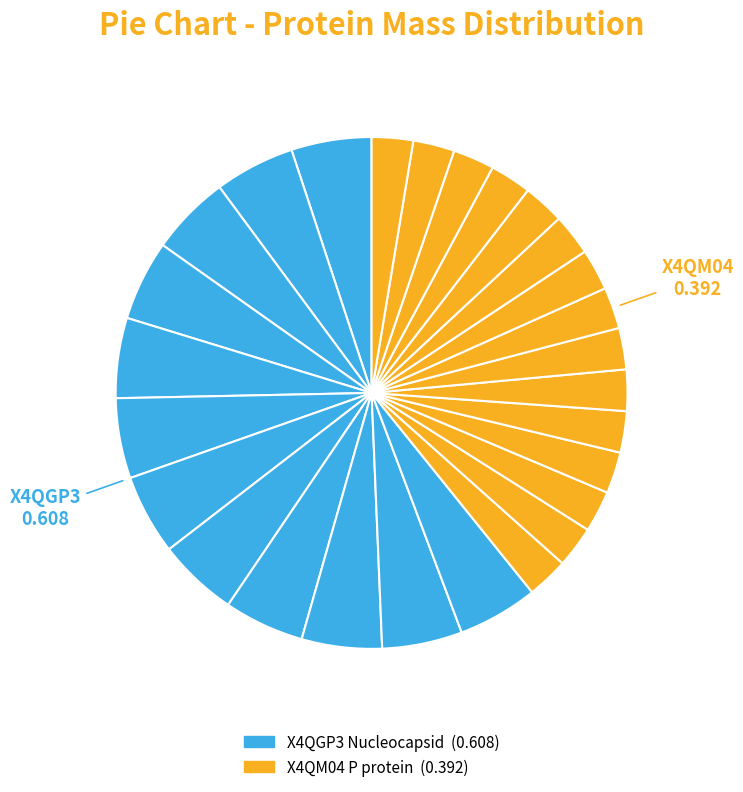

Rank the categories by value from highest to lowest.

X4QGP3 Nucleocapsid, X4QM04 P protein